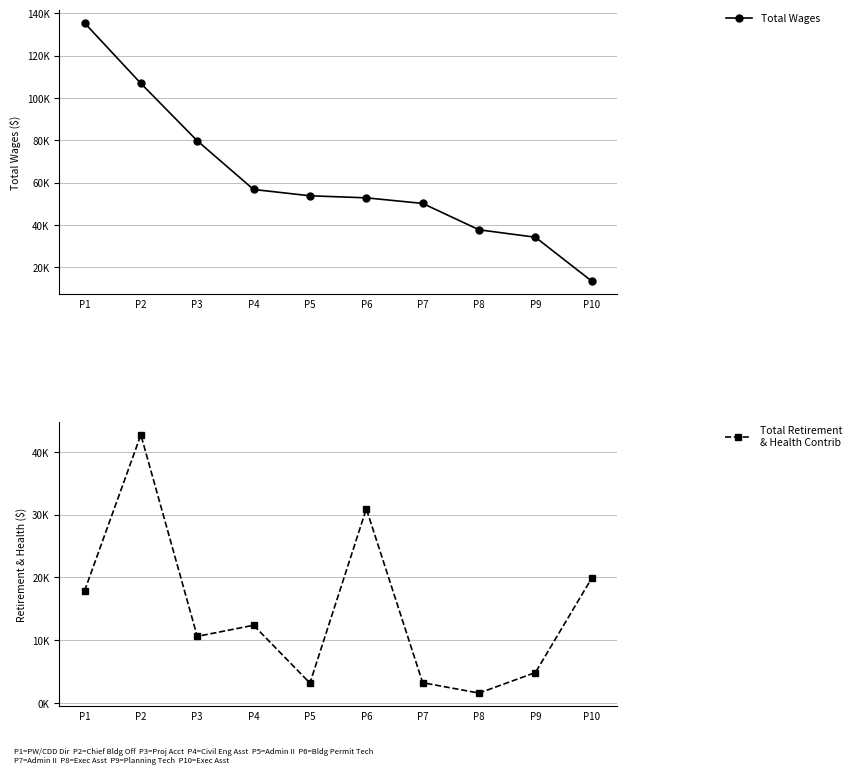

Which label corresponds to the largest value in the chart?

P1